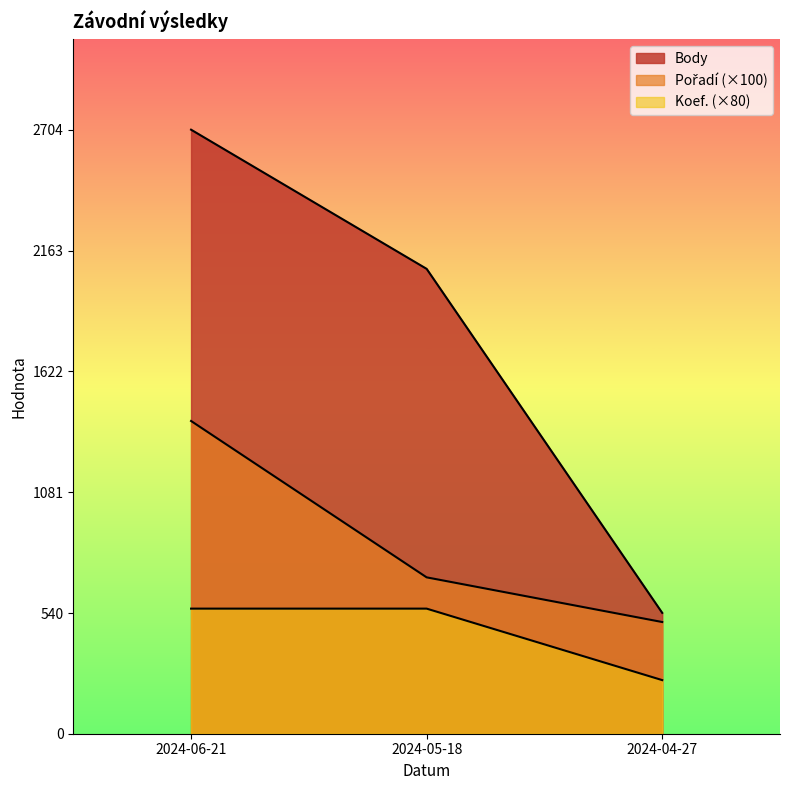

Rank the categories by Koef. value from lowest to highest.

2024-04-27, 2024-06-21, 2024-05-18